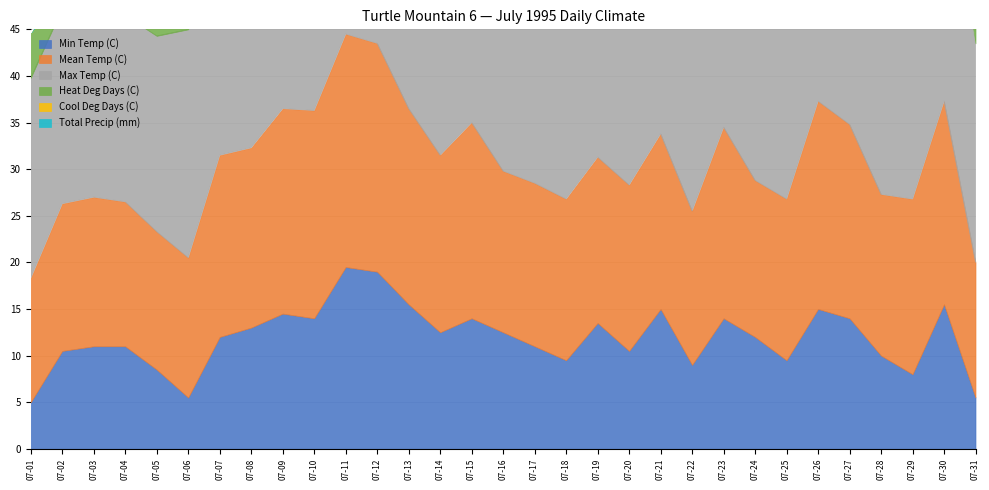

Rank the series at 07-03 from lowest to highest value.

Cool Deg Days (C), Heat Deg Days (C), Total Precip (mm), Min Temp (C), Mean Temp (C), Max Temp (C)